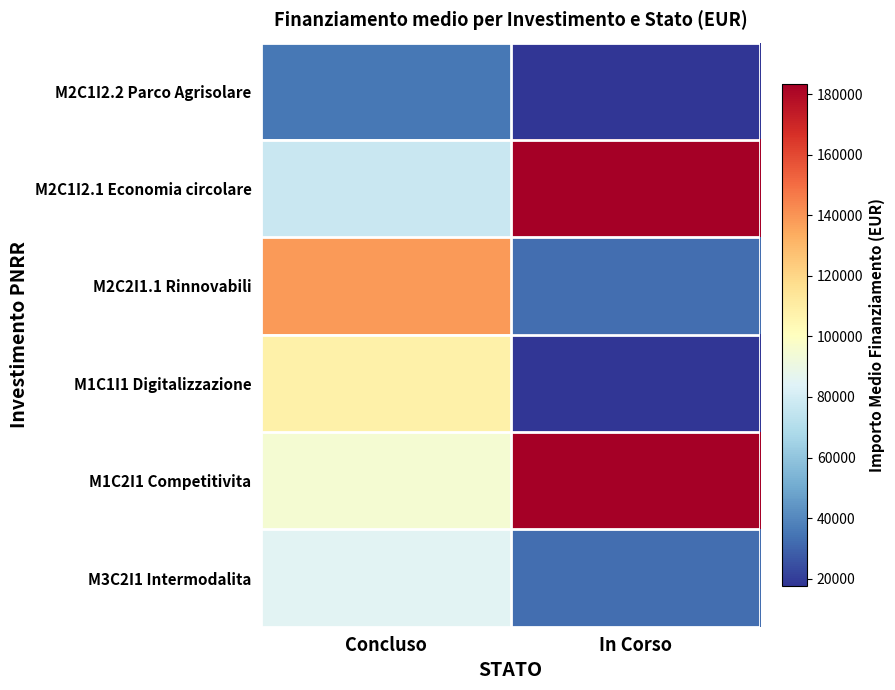

Reading right to left, extract all data points from this chart.

M2C1I2.2 Parco Agrisolare: In Corso=17625.0	Concluso=35322.9
M2C1I2.1 Economia circolare: In Corso=183501.0	Concluso=76699.7
M2C2I1.1 Rinnovabili: In Corso=32868.0	Concluso=138396.7
M1C1I1 Digitalizzazione: In Corso=17625.0	Concluso=108326.9
M1C2I1 Competitivita: In Corso=183501.0	Concluso=94885.4
M3C2I1 Intermodalita: In Corso=32868.0	Concluso=85096.3